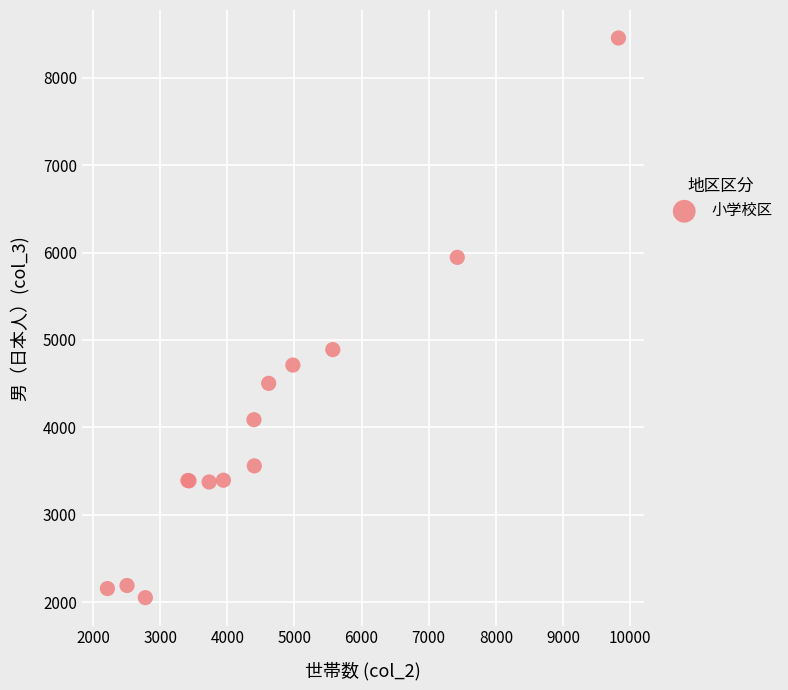

What Y value in the scatter plot is closest to 5253?

4890